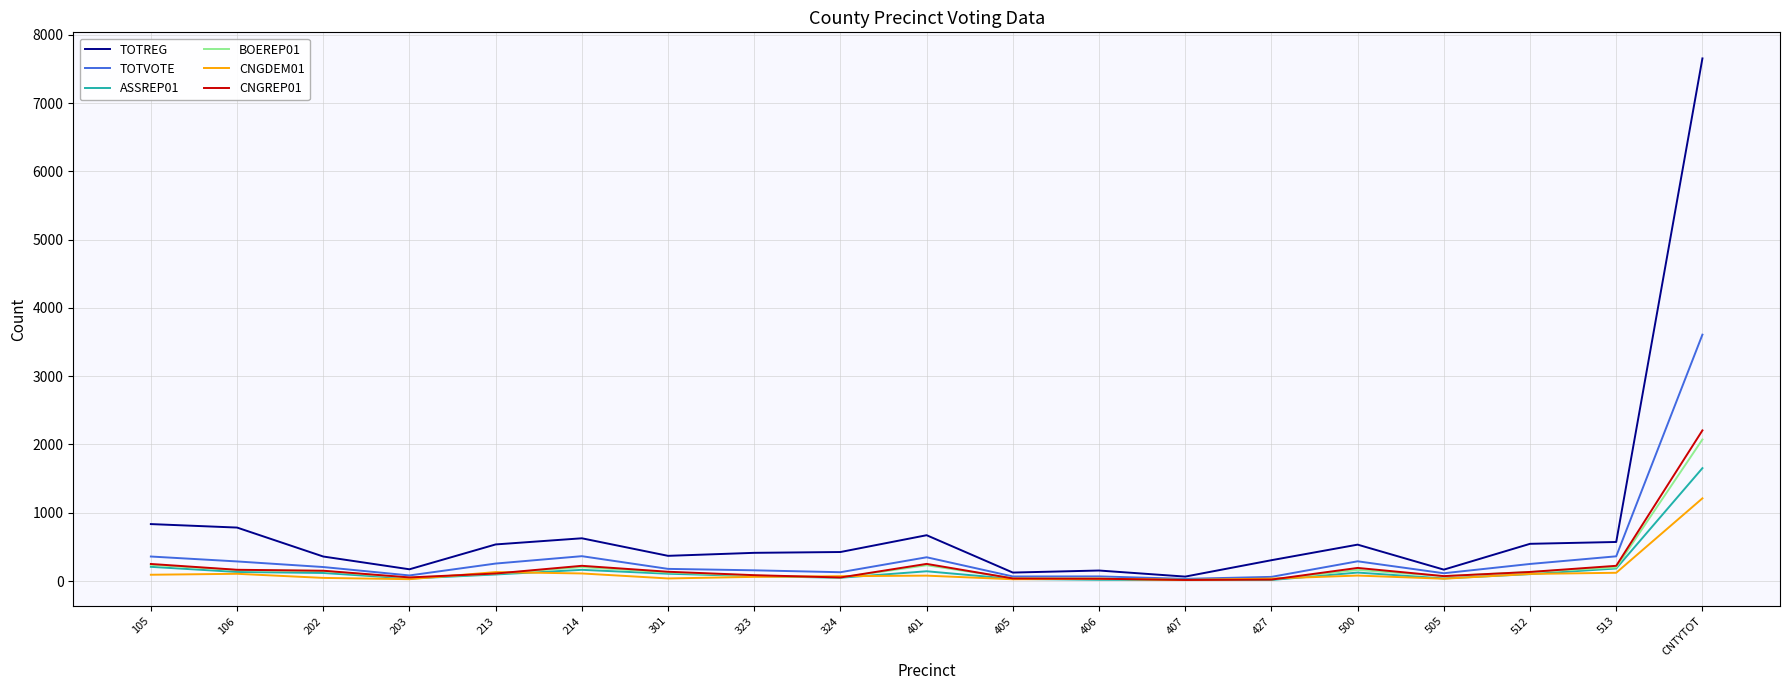

What are all the series names shown in the legend?

TOTREG, TOTVOTE, ASSREP01, BOEREP01, CNGDEM01, CNGREP01